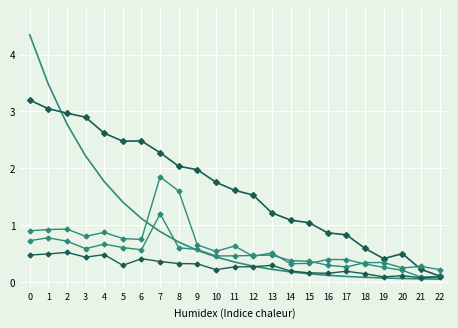

Reading left to right, what are all the values shown in this chart?

error: 0=4.3	1=3.5	2=2.8	3=2.2	4=1.8	5=1.4	6=1.1	7=0.9	8=0.7	9=0.6	10=0.4	11=0.4	12=0.3	13=0.2	14=0.2	15=0.1	16=0.1	17=0.1	18=0.1	19=0.1	20=0.1	21=0.1	22=0.1
reference: 0=3.2	1=3.0	2=3.0	3=2.9	4=2.6	5=2.5	6=2.5	7=2.3	8=2.0	9=2.0	10=1.8	11=1.6	12=1.5	13=1.2	14=1.1	15=1.0	16=0.9	17=0.8	18=0.6	19=0.4	20=0.5	21=0.2	22=0.1
actual: 0=0.9	1=0.9	2=0.9	3=0.8	4=0.9	5=0.8	6=0.7	7=1.9	8=1.6	9=0.7	10=0.5	11=0.6	12=0.5	13=0.5	14=0.3	15=0.3	16=0.4	17=0.4	18=0.3	19=0.3	20=0.2	21=0.1	22=0.1
high: 0=0.7	1=0.8	2=0.7	3=0.6	4=0.7	5=0.6	6=0.6	7=1.2	8=0.6	9=0.6	10=0.5	11=0.5	12=0.5	13=0.5	14=0.4	15=0.4	16=0.3	17=0.3	18=0.3	19=0.3	20=0.2	21=0.3	22=0.2
low: 0=0.5	1=0.5	2=0.5	3=0.4	4=0.5	5=0.3	6=0.4	7=0.4	8=0.3	9=0.3	10=0.2	11=0.3	12=0.3	13=0.3	14=0.2	15=0.2	16=0.2	17=0.2	18=0.1	19=0.1	20=0.1	21=0.1	22=0.1